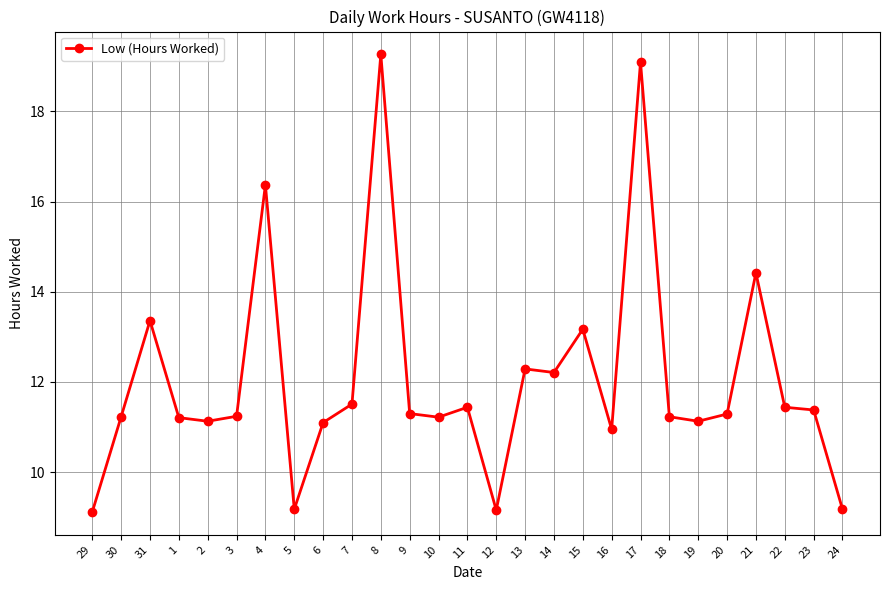

What is the value of the 3rd point from the left?

13.4